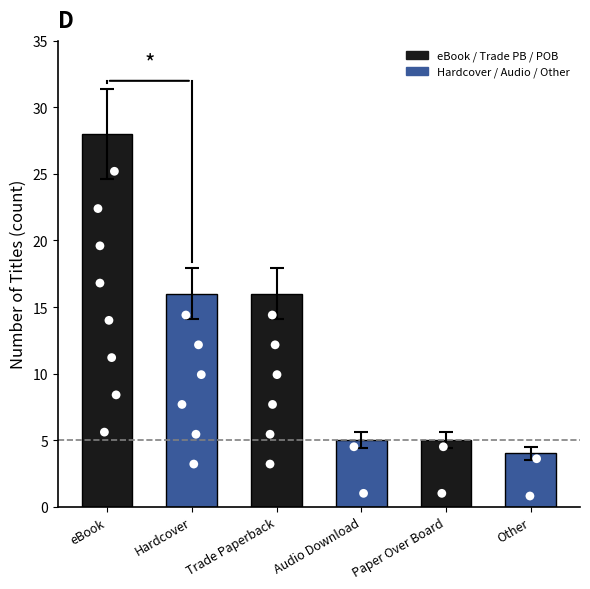

Approximately how many times larger is the value at Trade Paperback compared to Hardcover?

1.0